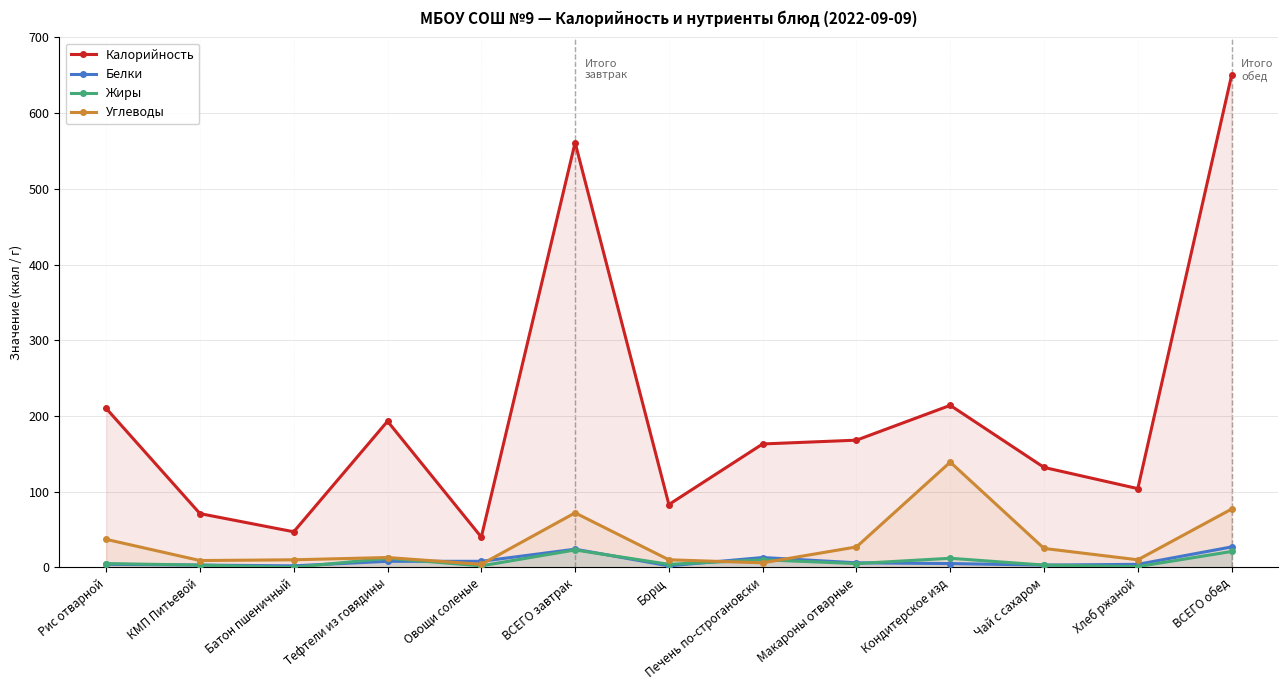

At which category does Углеводы reach its first local peak?

Тефтели из говядины